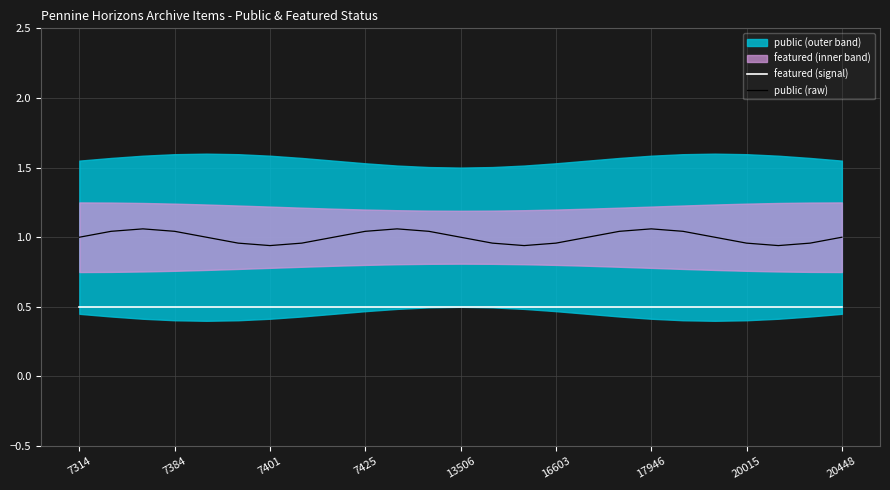

What is the value of the featured (signal) point at the 2nd from the left?

0.5